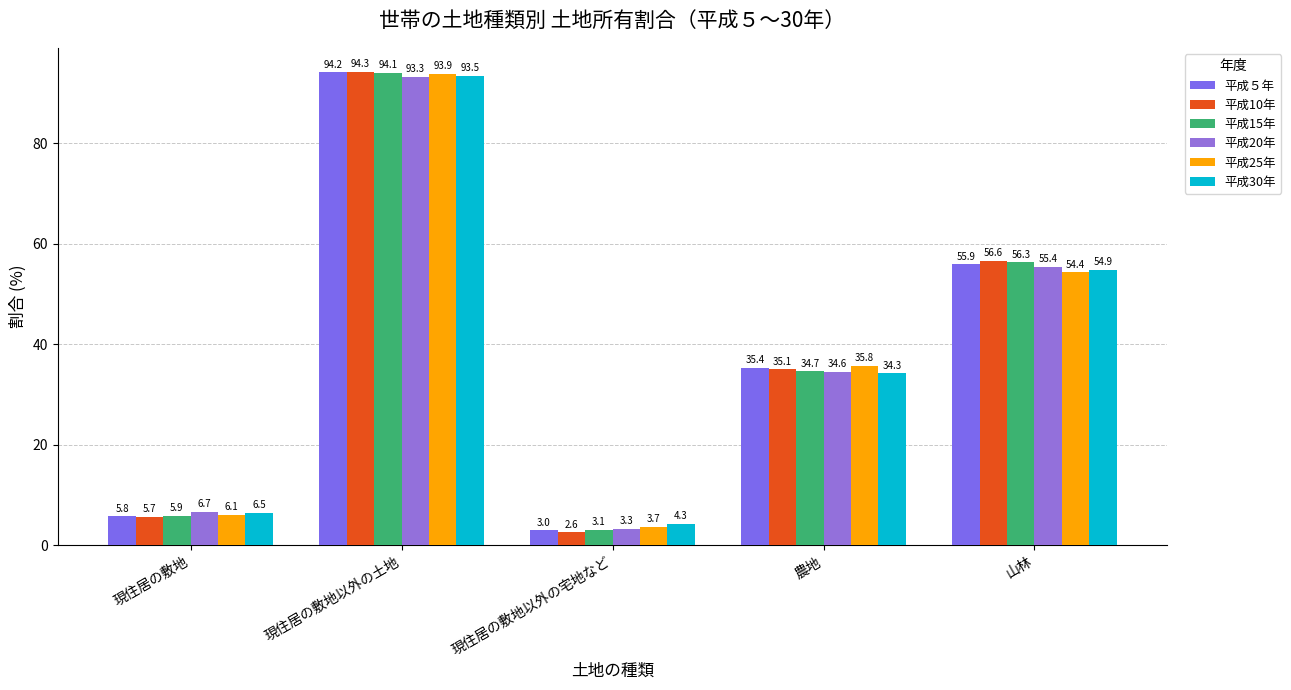

At which category is the sum across all series the highest?

現住居の敷地以外の土地